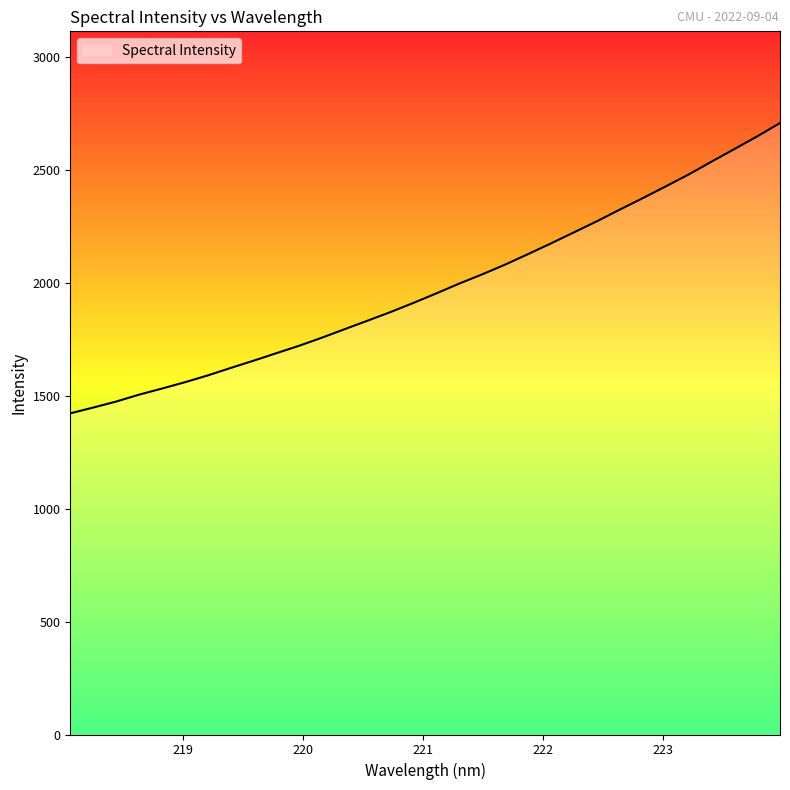

What is the difference between the maximum and minimum values?

1285.4